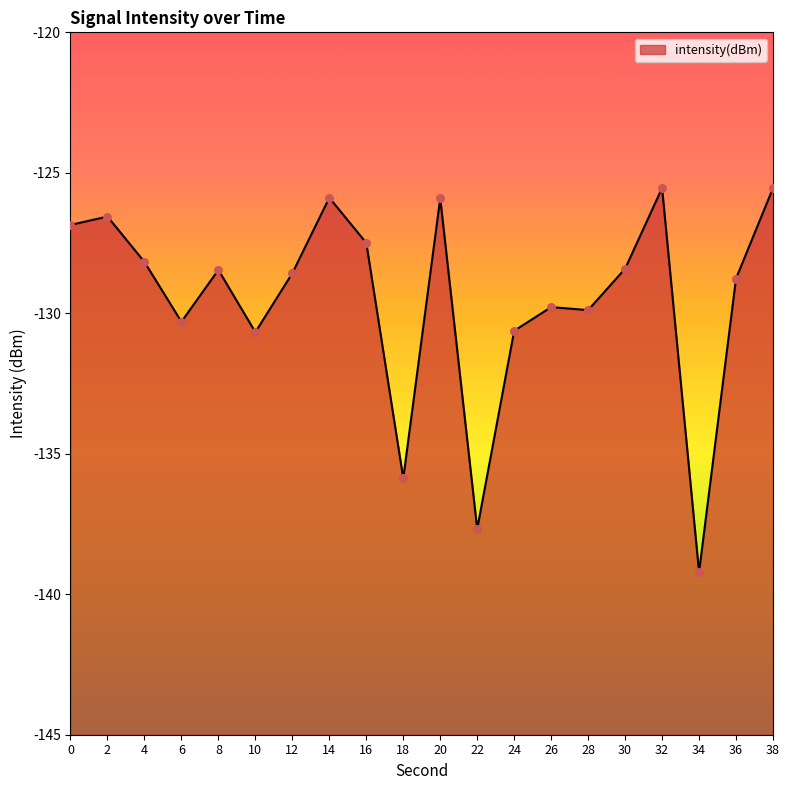

What is the change in value from 30 to 34?

-10.8